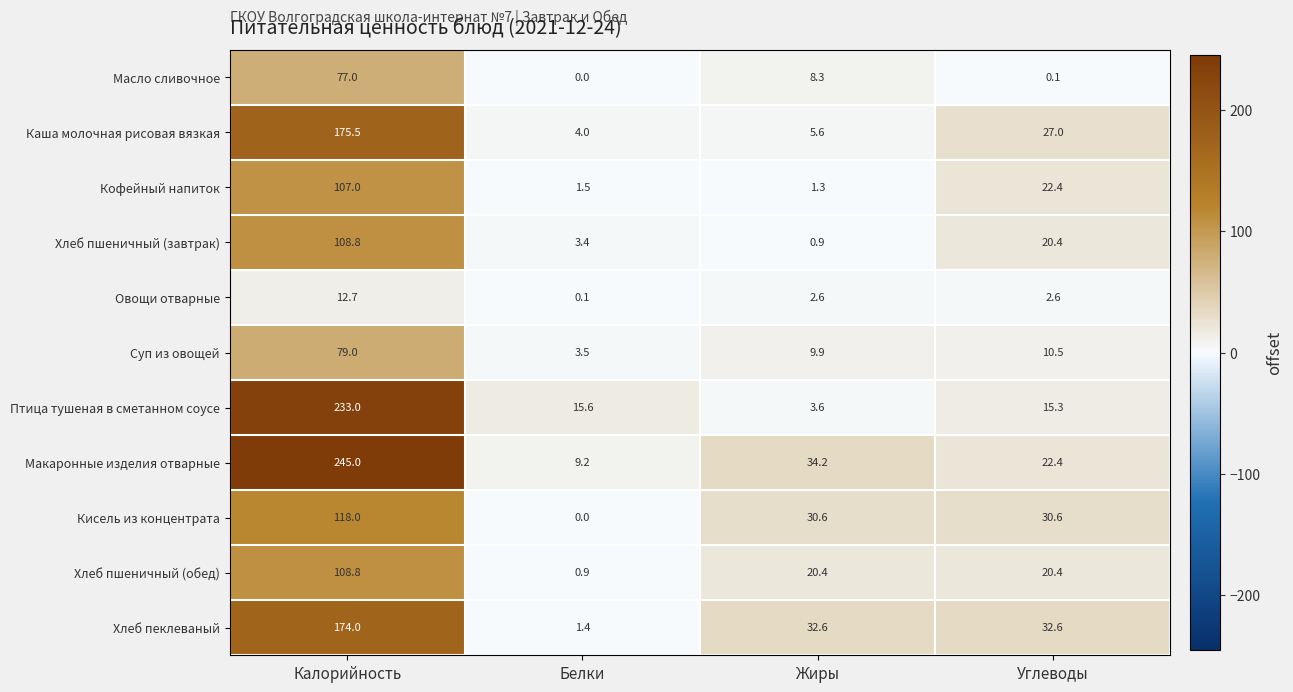

Is it true that Макаронные изделия отварные equals 13.9 at Жиры?

False